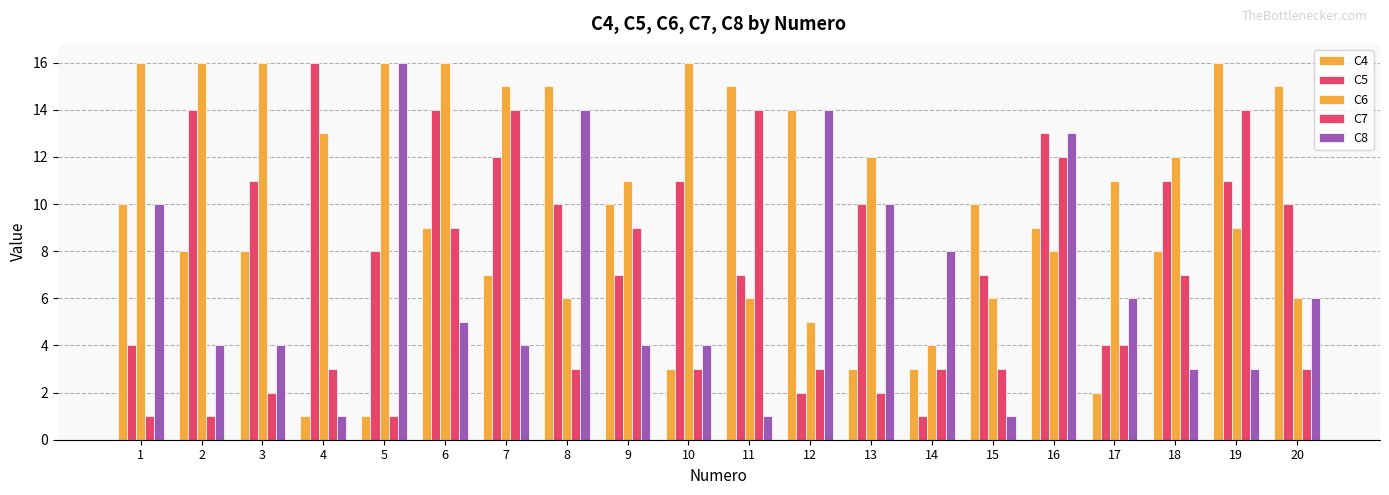

How many data points does each series have?

20